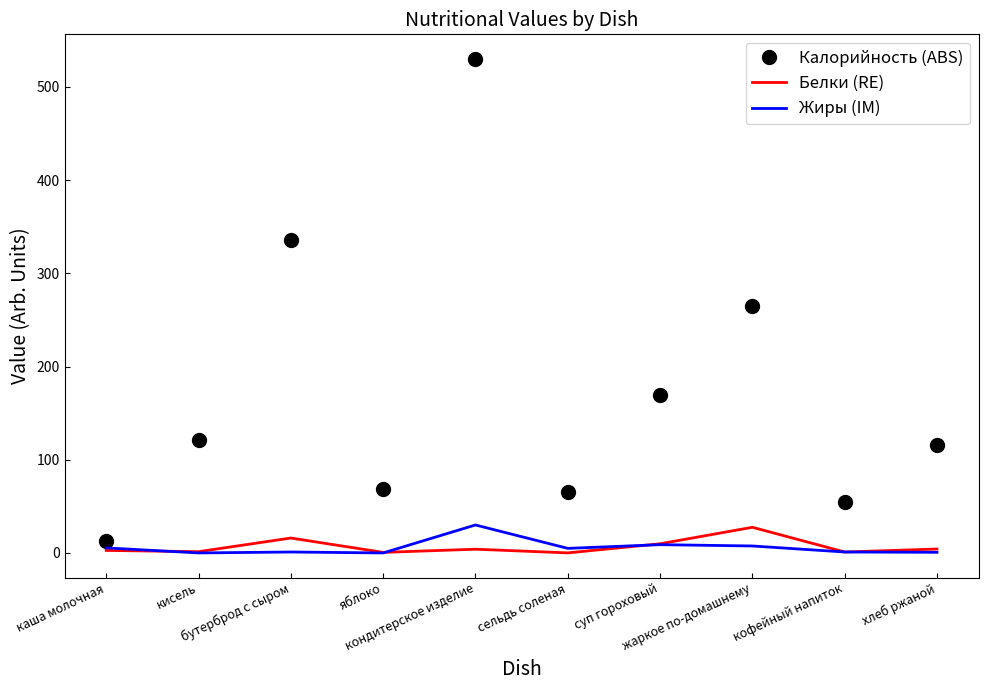

What is the maximum value for Жиры (IM)?

30.0